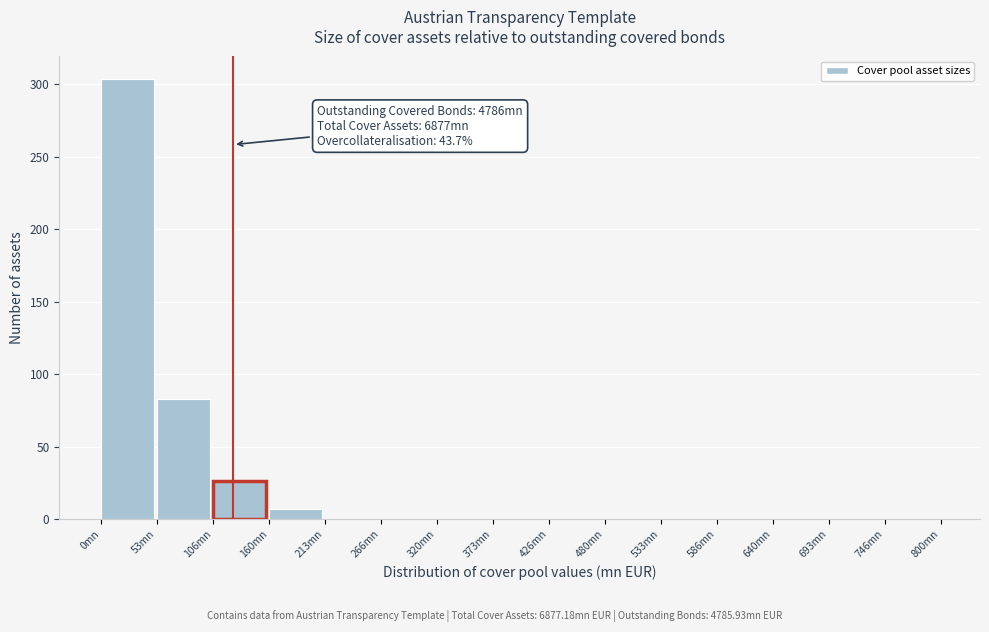

Which range on the x-axis has the tallest bar?

0 to 50